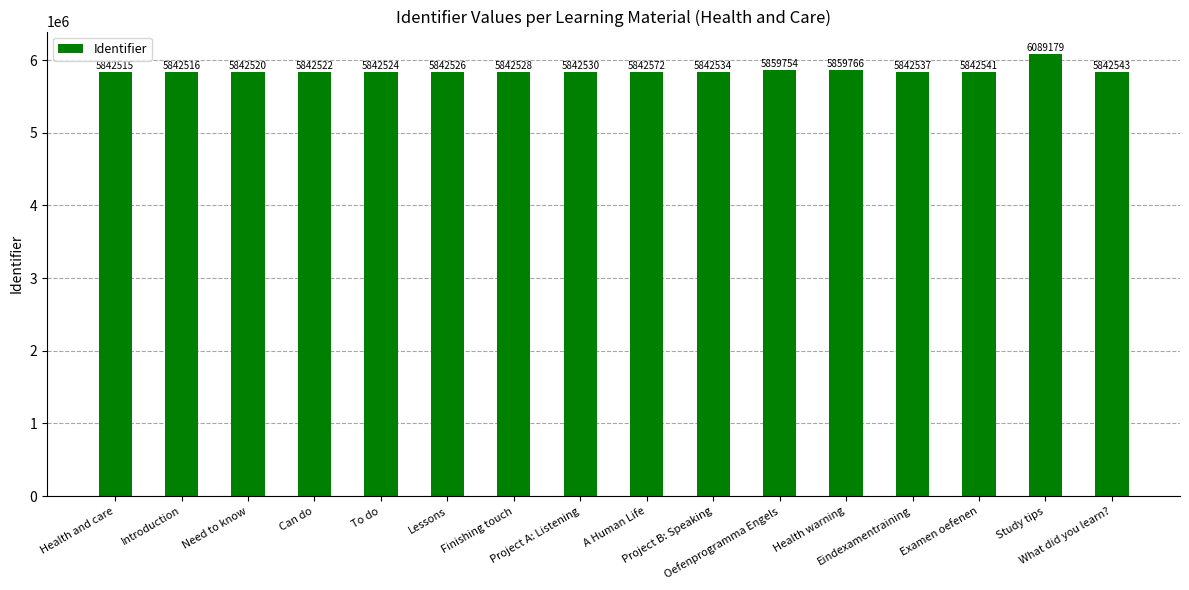

Does the chart contain stacked bars?

No